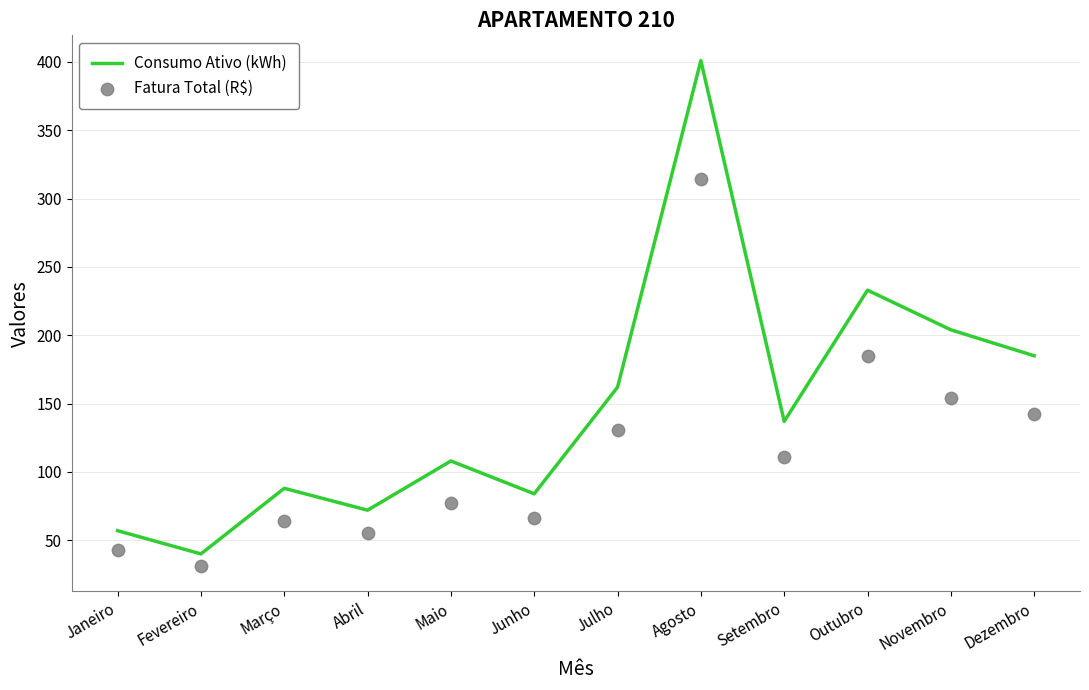

Is the value of Fatura Total (R$) at Outubro greater than the value of Consumo Ativo (kWh) at Fevereiro?

Yes